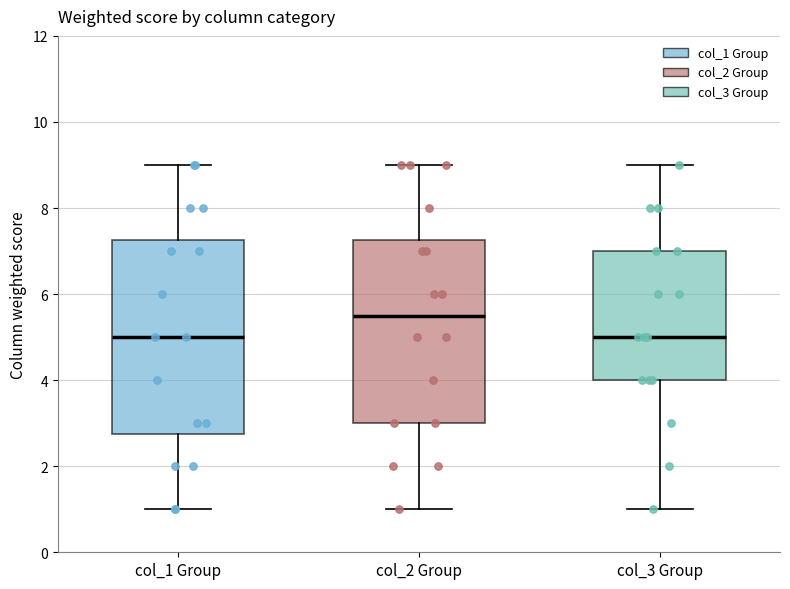

Which box is the tallest, from its lower edge to its upper edge?

col_1 Group